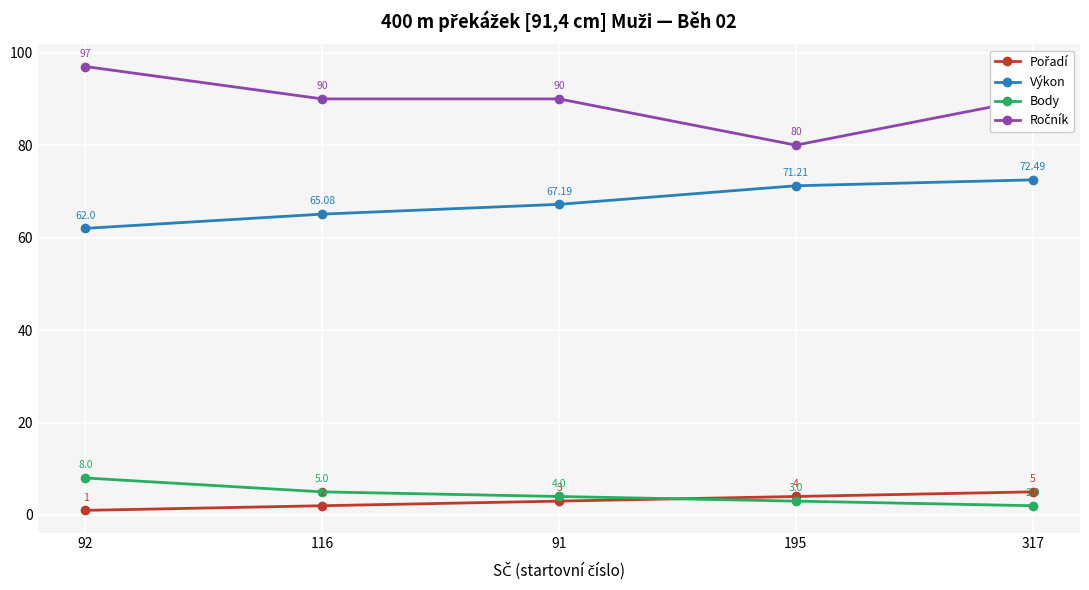

At which category is the sum across all series the highest?

317